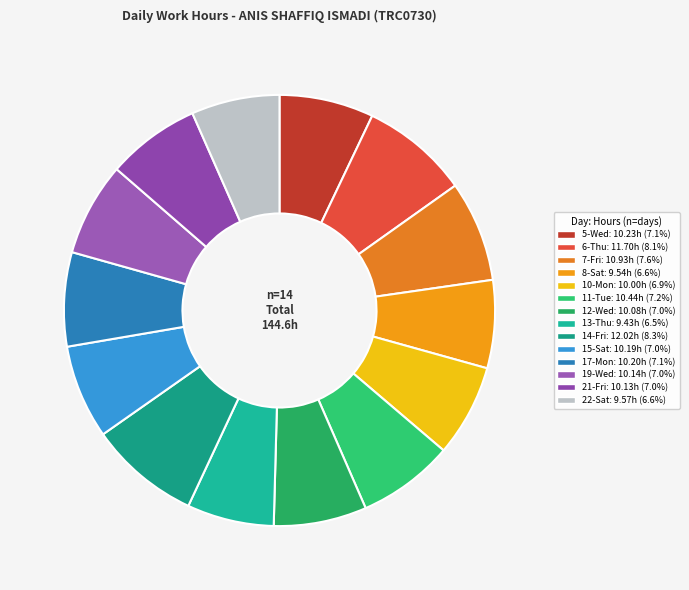

How many slices are in this pie chart?

14